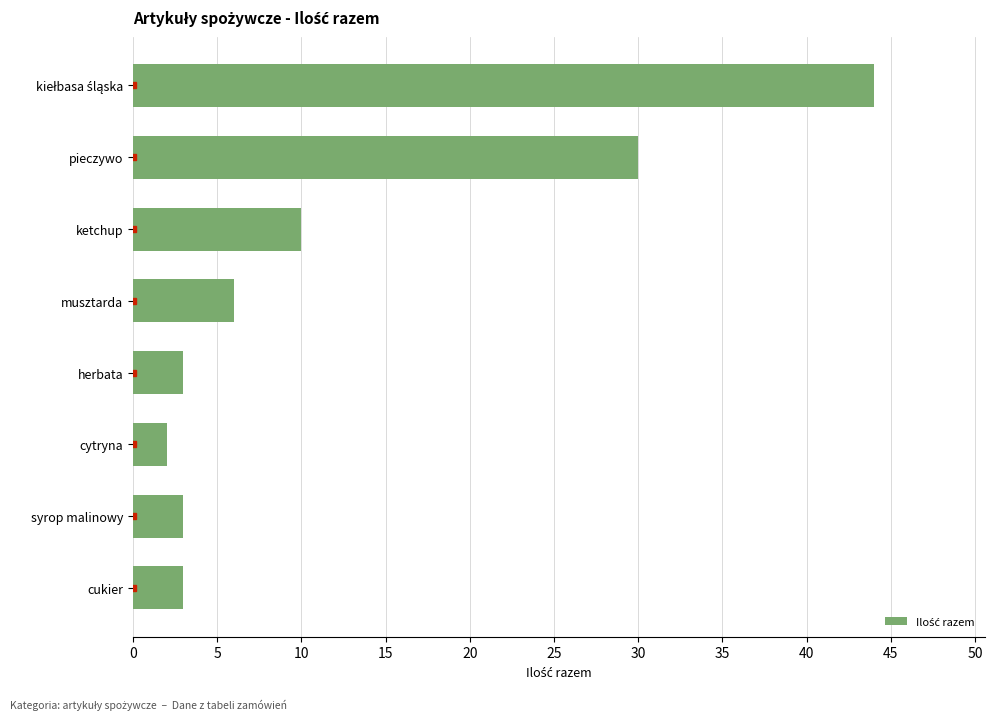

At which label is the value closest to 23?

pieczywo